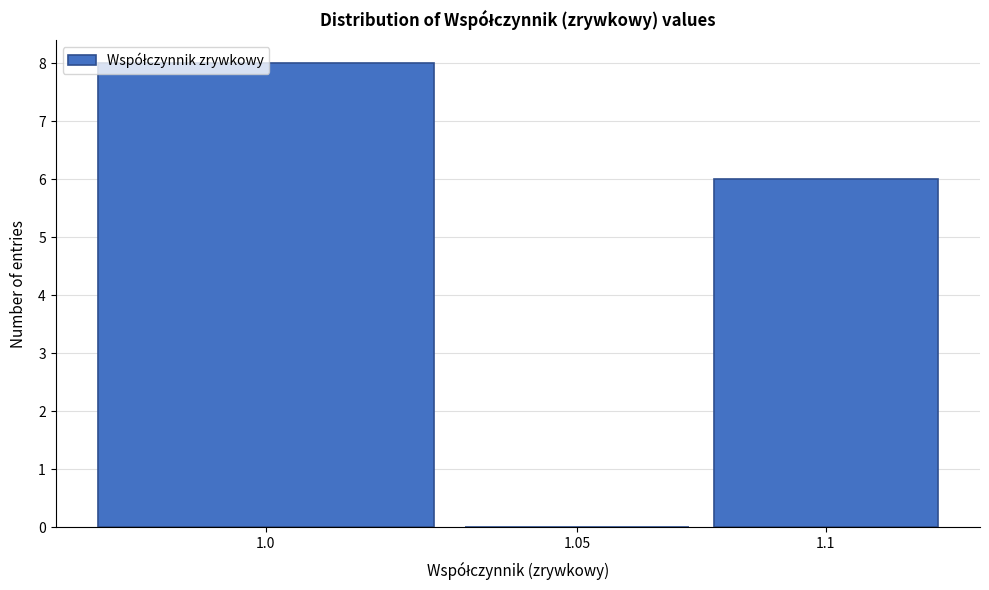

What is the greatest value displayed?

8